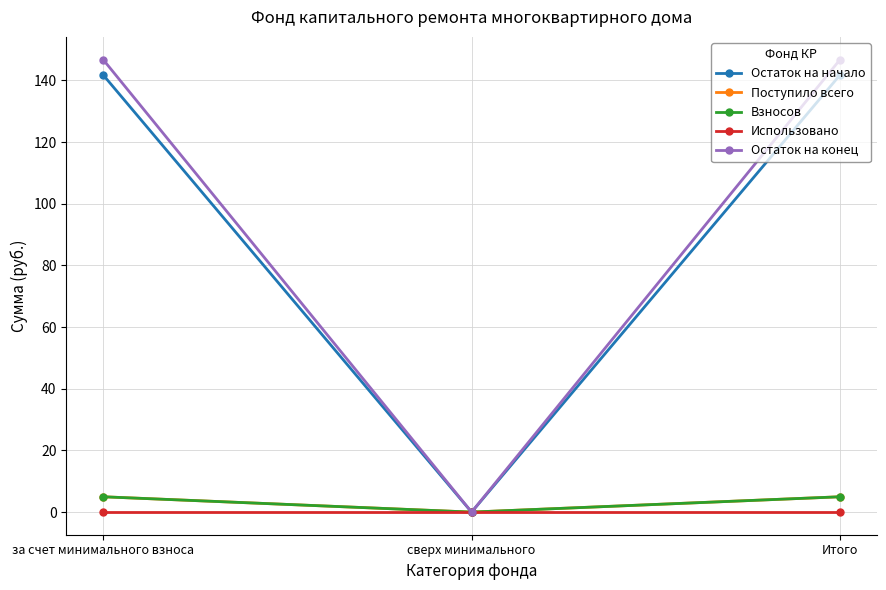

How many values in the Взносов series exceed 4?

2